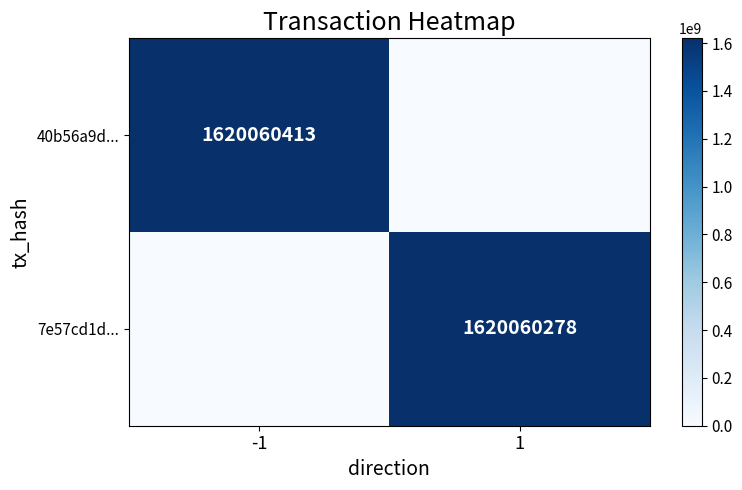

The 40b56a9d... series shows 764023371 at -1. True or false?

False